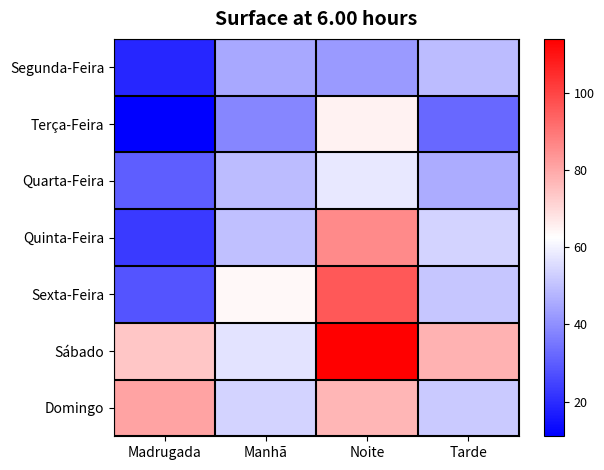

Which series has the largest range (max minus min)?

Sexta-Feira